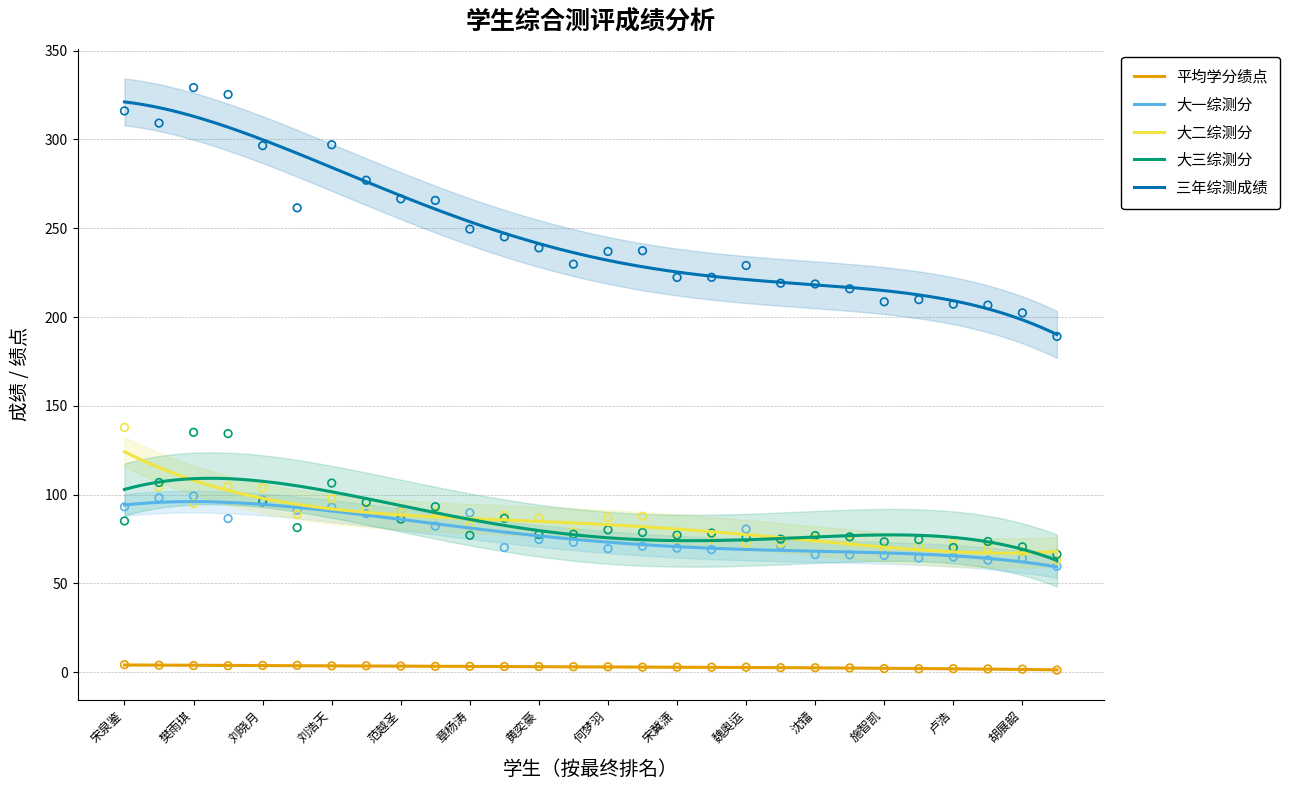

What are all the series names shown in the legend?

平均学分绩点, 大一综测分, 大二综测分, 大三综测分, 三年综测成绩